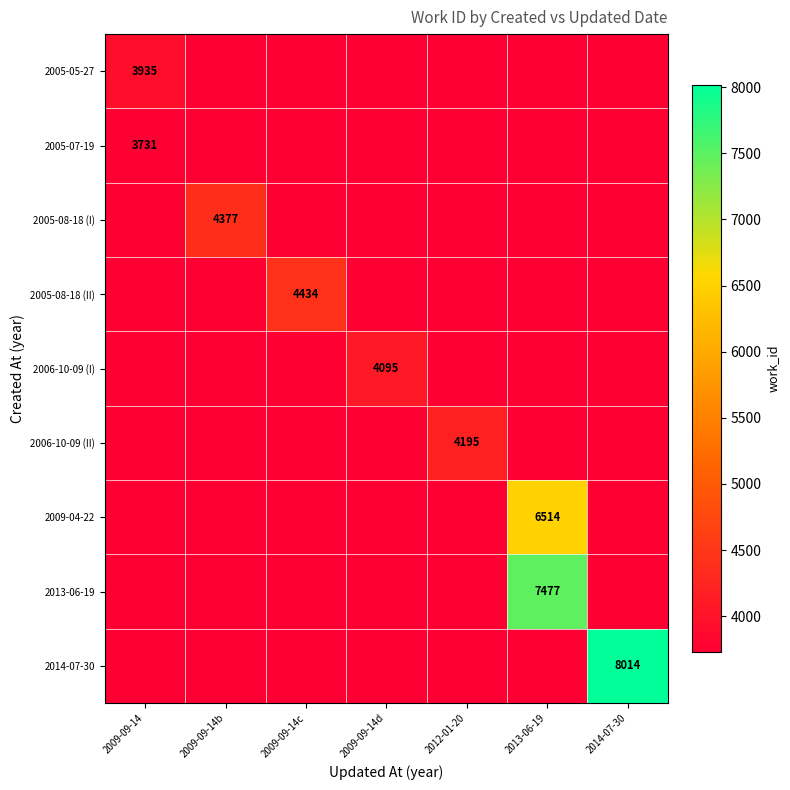

The value of 2006-10-09 (I) at 2009-09-14d is 4095. True or false?

True